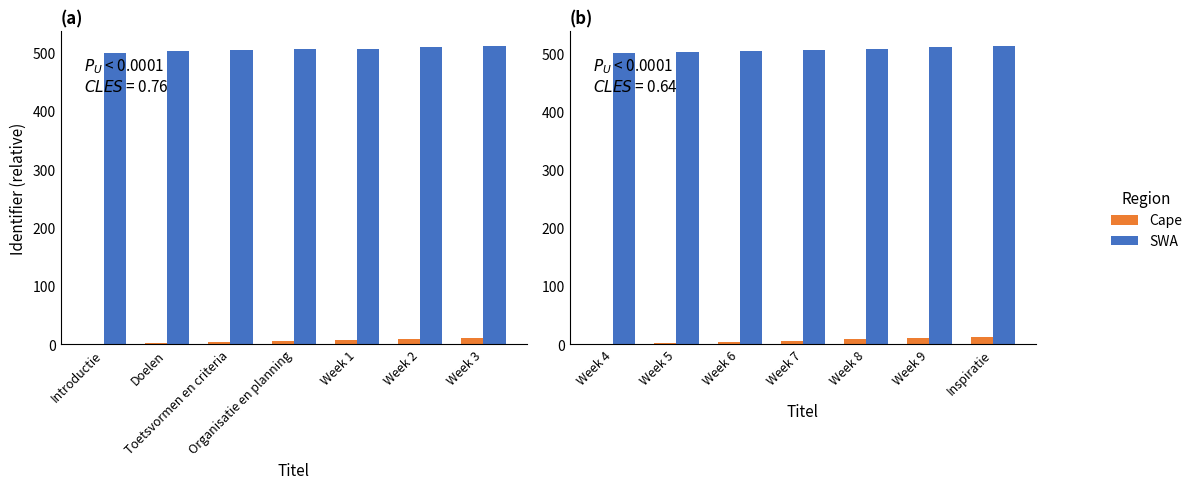

True or false: Cape has a value of 0 at Week 4.

True